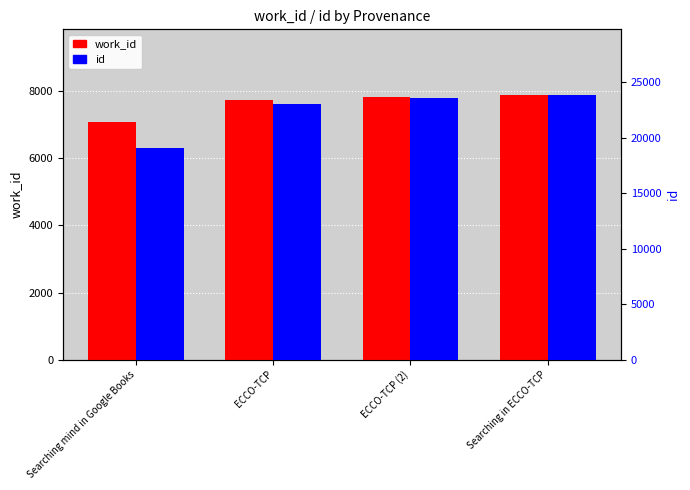

Which series has the largest range (max minus min)?

id